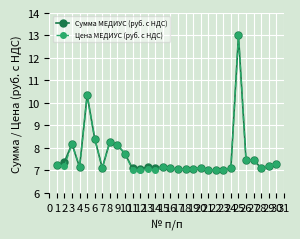

Reading right to left, what are all the values shown in this chart?

Сумма МЕДИУС (руб. с НДС): 7.3	7.2	7.1	7.4	7.5	13.0	7.1	7.0	7.0	7.0	7.1	7.0	7.0	7.0	7.1	7.2	7.1	7.1	7.1	7.1	7.7	8.1	8.3	7.1	8.4	10.3	7.1	8.2	7.4	7.2
Цена МЕДИУС (руб. с НДС): 7.3	7.2	7.1	7.4	7.5	13.0	7.1	7.0	7.0	7.0	7.1	7.0	7.0	7.0	7.1	7.2	7.0	7.0	7.0	7.0	7.7	8.1	8.3	7.1	8.4	10.3	7.1	8.2	7.2	7.2